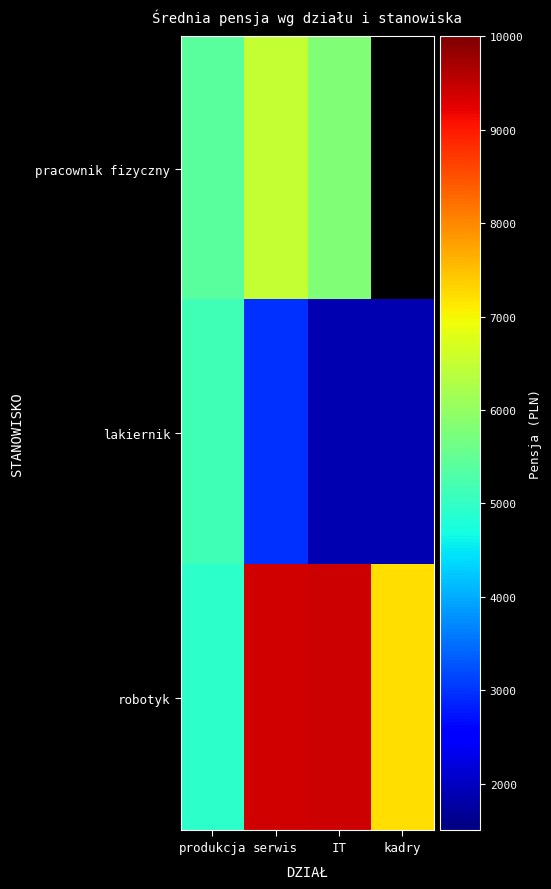

How many data points does each series have?

4